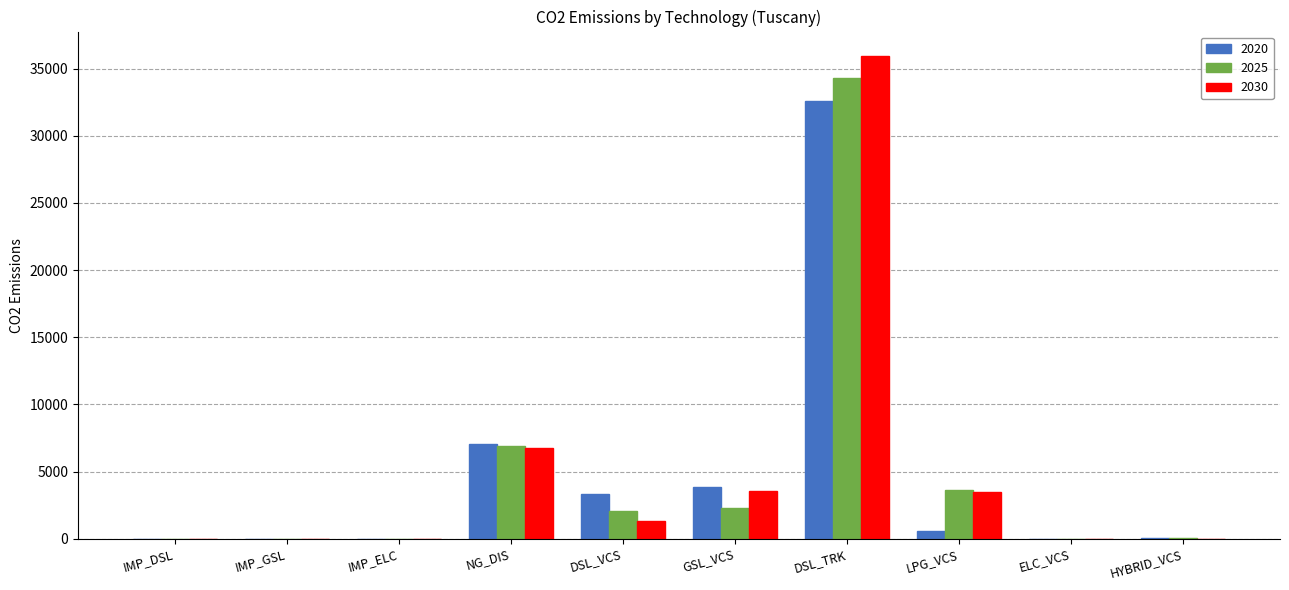

Between IMP_DSL and DSL_VCS, which series saw the biggest shift?

2020